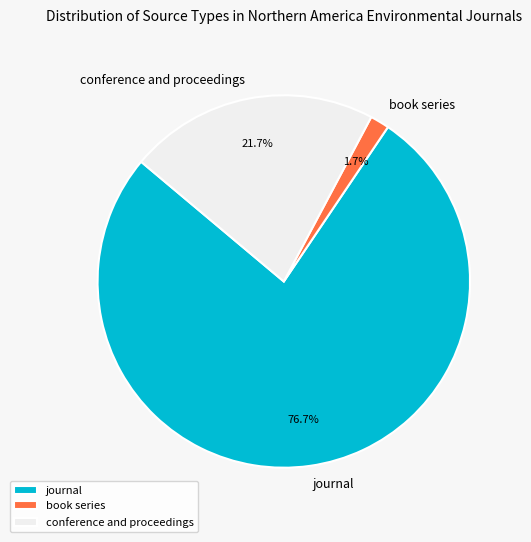

To the nearest percent, what is the combined percentage of book series and journal?

78%